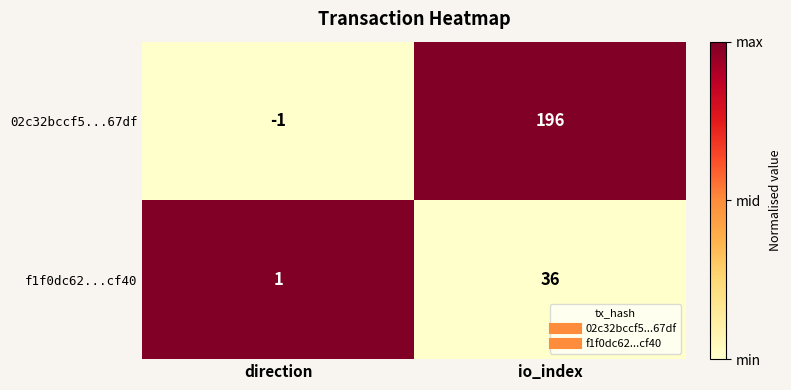

True or false: 02c32bccf5...67df has a value of 196 at io_index.

True